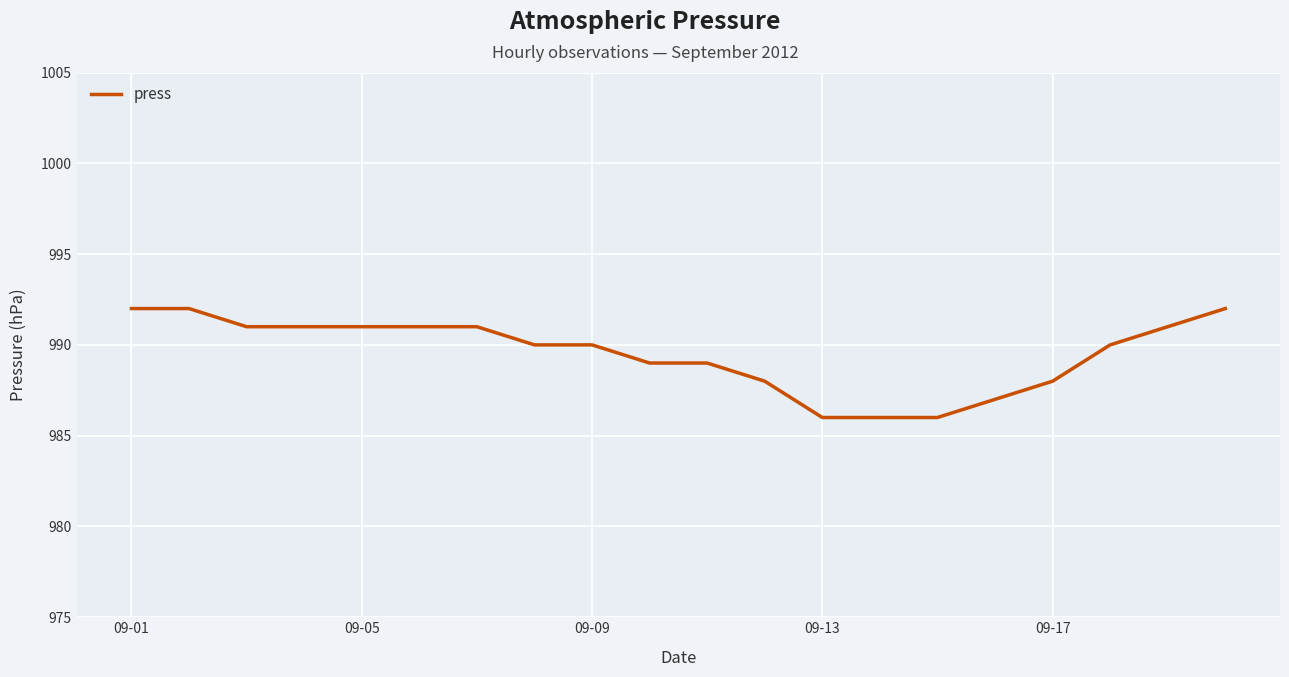

What is the smallest value displayed?

986